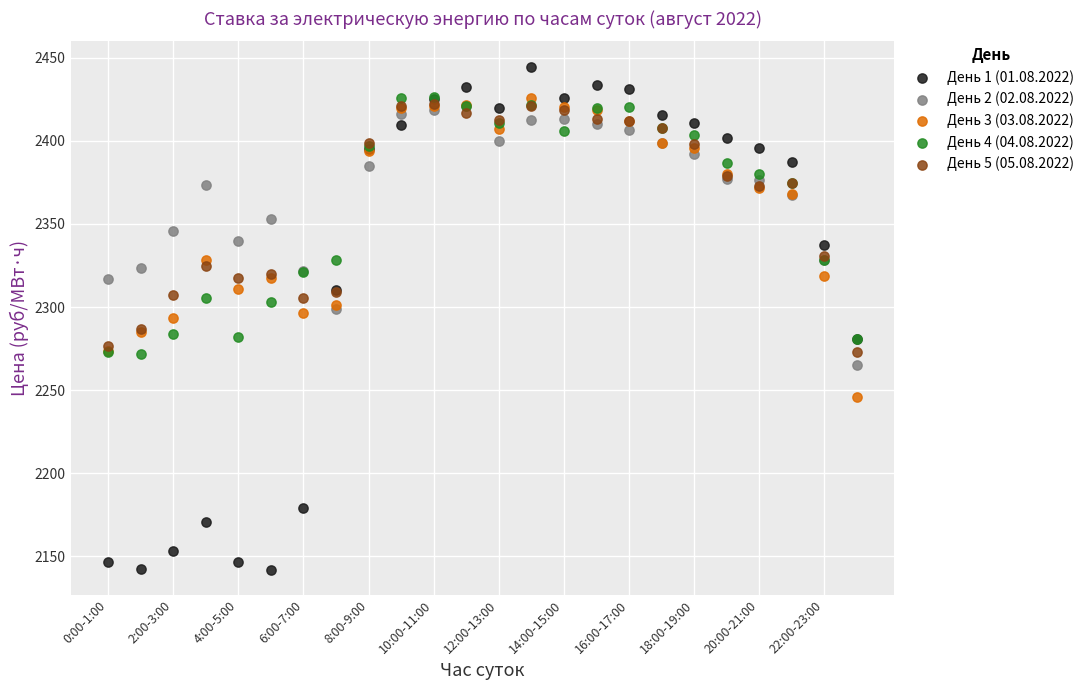

What are all the series names shown in the legend?

День 1 (01.08.2022), День 2 (02.08.2022), День 3 (03.08.2022), День 4 (04.08.2022), День 5 (05.08.2022)